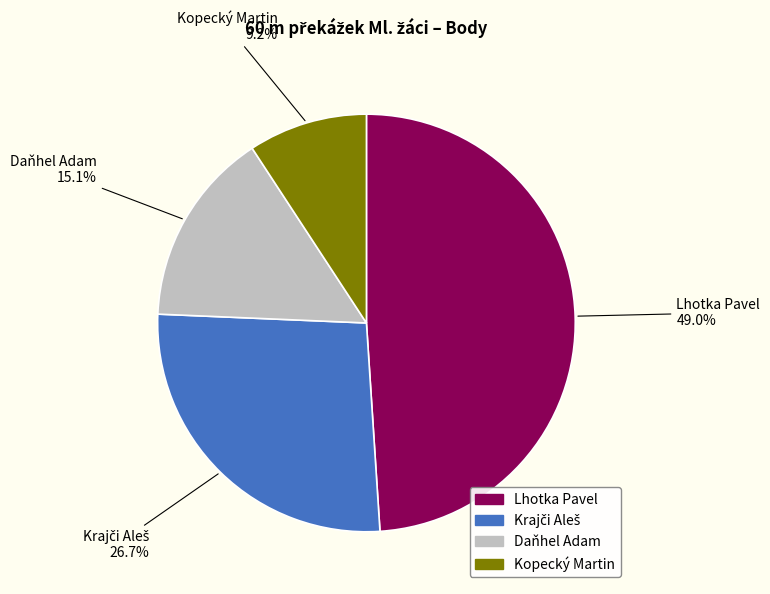

What is the ratio of the value at Lhotka Pavel to the value at Kopecký Martin?

5.3